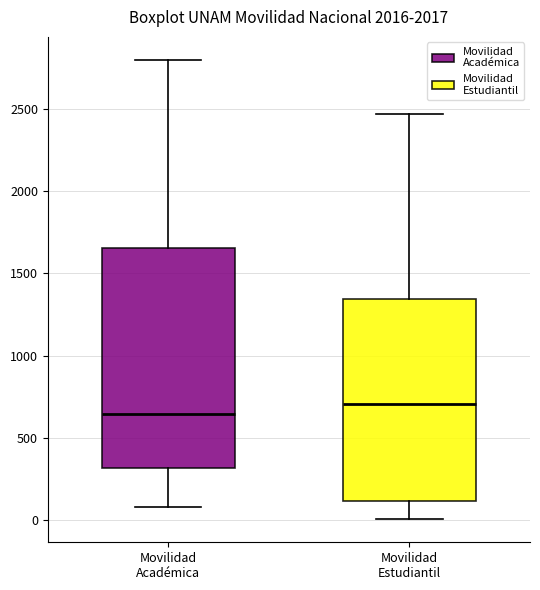

Reading left to right, transcribe this box plot: for each box, give where its median line is, the range the box spans, and where its two whiskers end, as read against the y-axis. The values are not printed on the chart, so give them approximately, as read against the axis.

Movilidad Académica: median 650, box 300 to 1650, whiskers 100 to 2800
Movilidad Estudiantil: median 700, box 100 to 1350, whiskers 0 to 2450